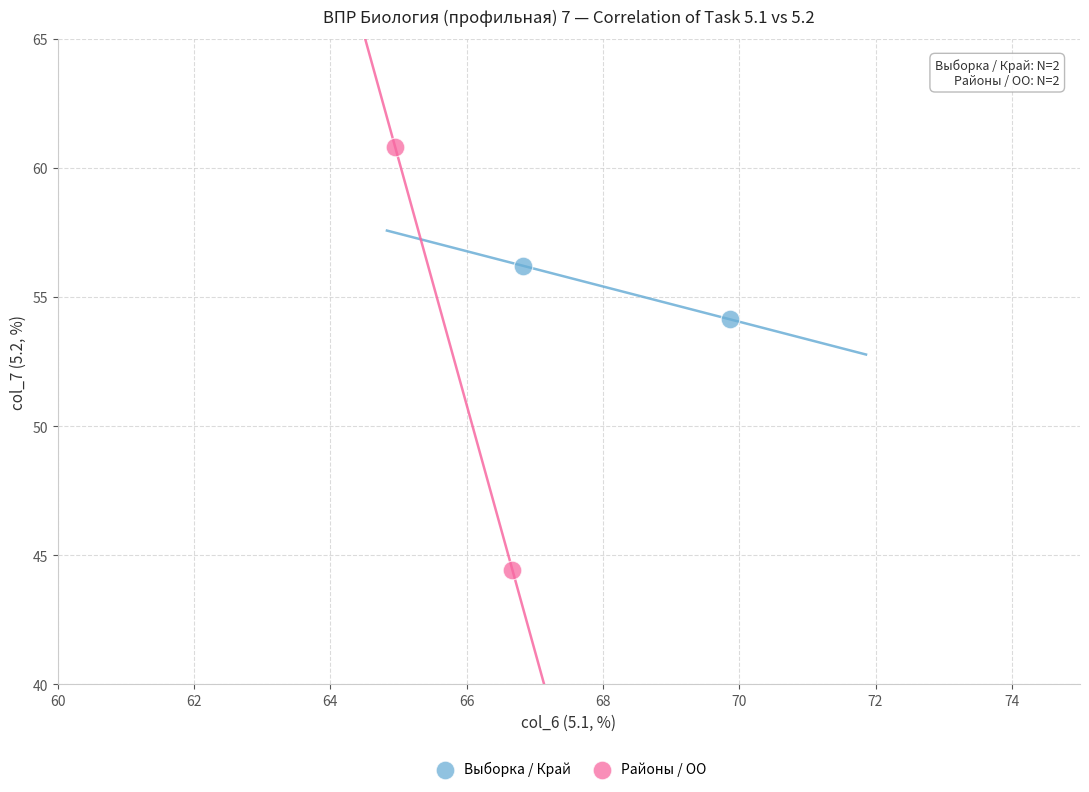

What are all the series names shown in the legend?

Выборка / Край, Районы / ОО